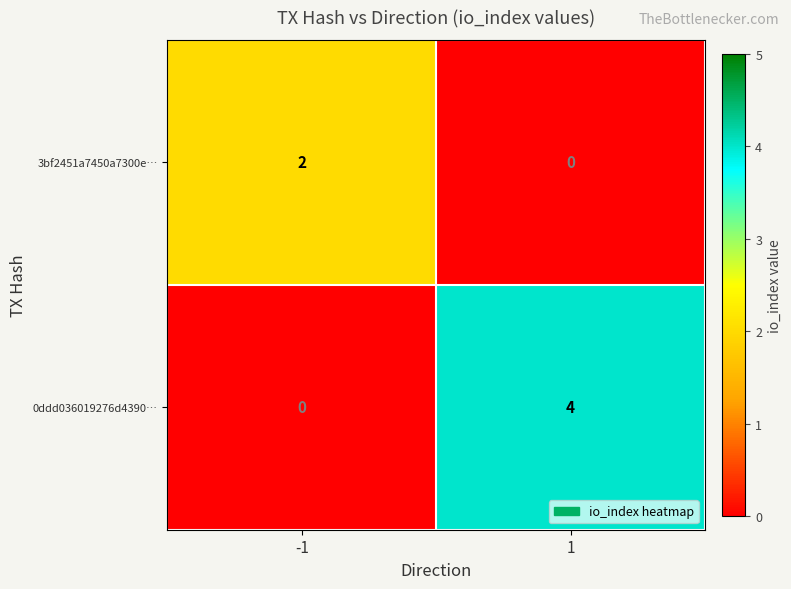

What is the difference between the highest and lowest values at -1?

2